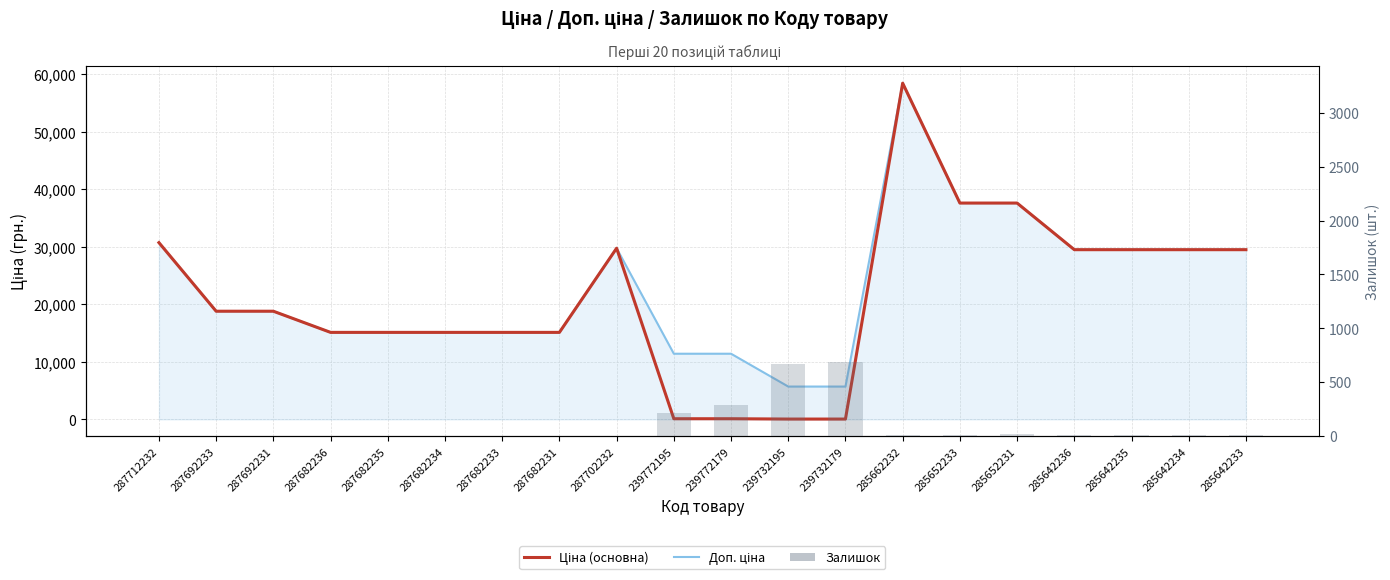

List the labels in order of Доп. ціна value, smallest first.

239732195, 239732179, 239772195, 239772179, 287682236, 287682235, 287682234, 287682233, 287682231, 287692233, 287692231, 285642236, 285642235, 285642234, 285642233, 287702232, 287712232, 285652233, 285652231, 285662232